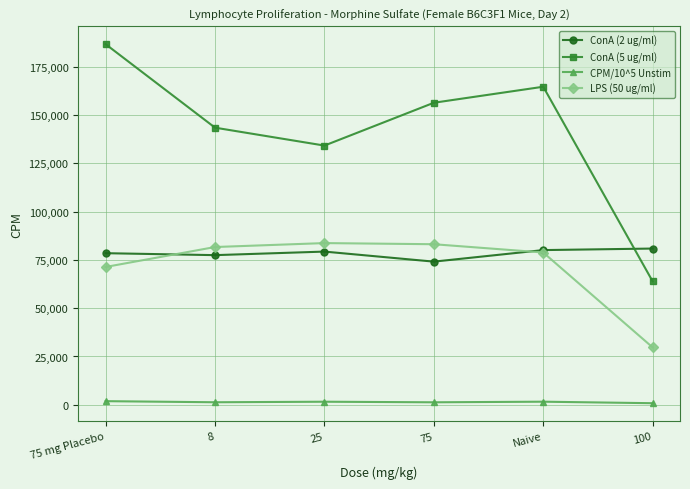

True or false: ConA (5 ug/ml) has more than 1 points higher than both neighbors.

False